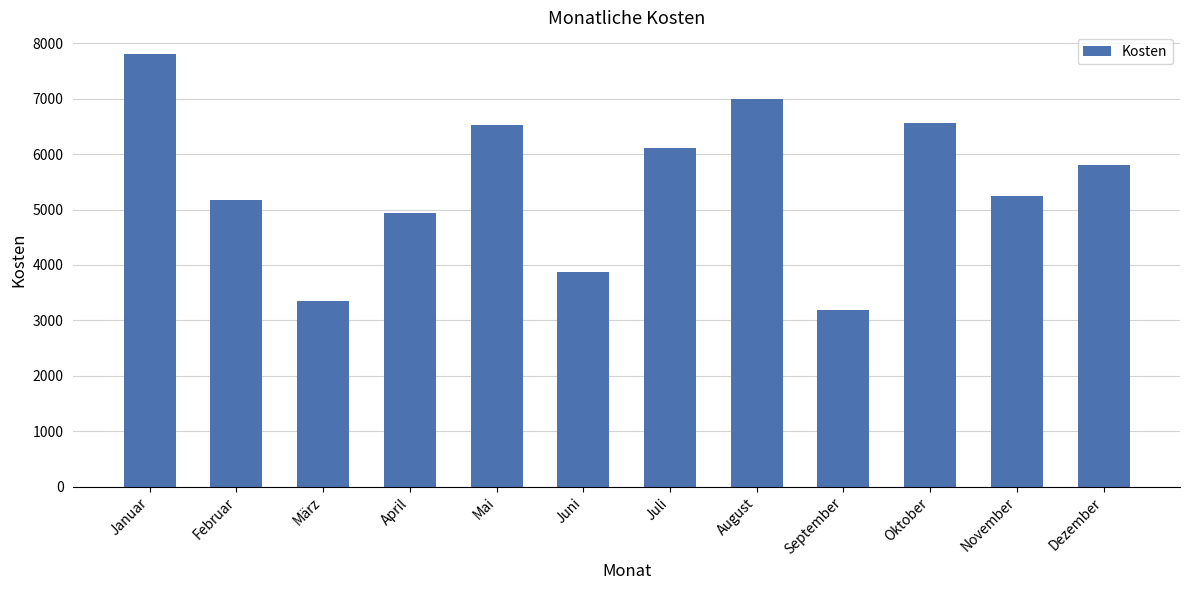

Does the chart contain any negative values?

No